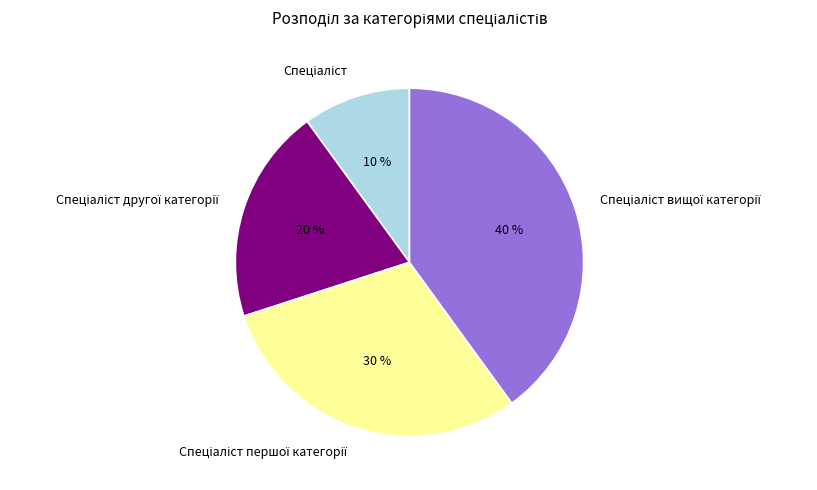

How many segments does this pie chart have?

4